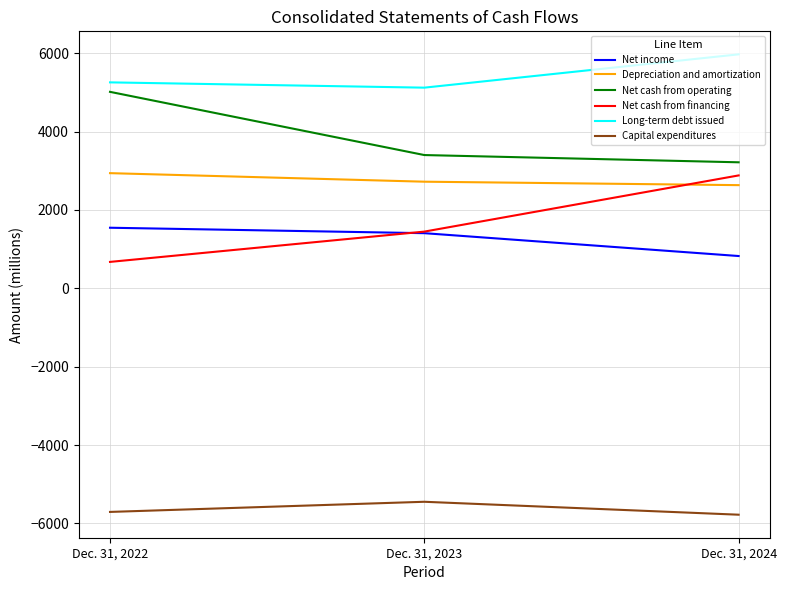

What is the maximum value for Capital expenditures?

-5448